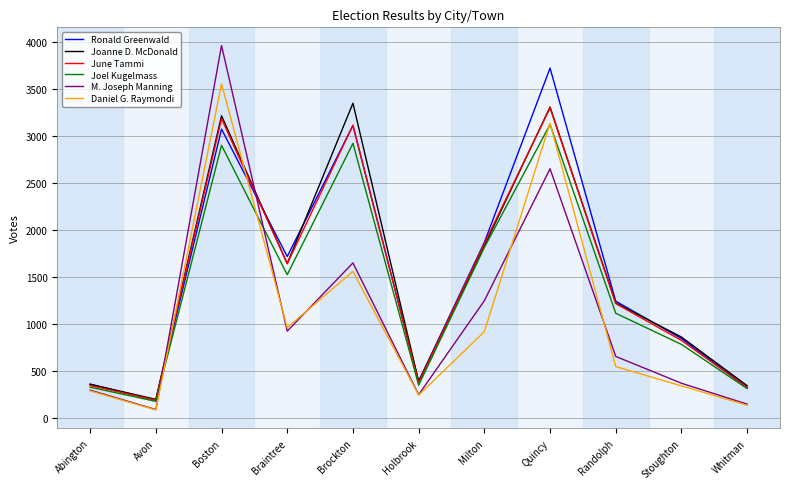

Rank the categories by M. Joseph Manning value from highest to lowest.

Boston, Quincy, Brockton, Milton, Braintree, Randolph, Stoughton, Abington, Holbrook, Whitman, Avon